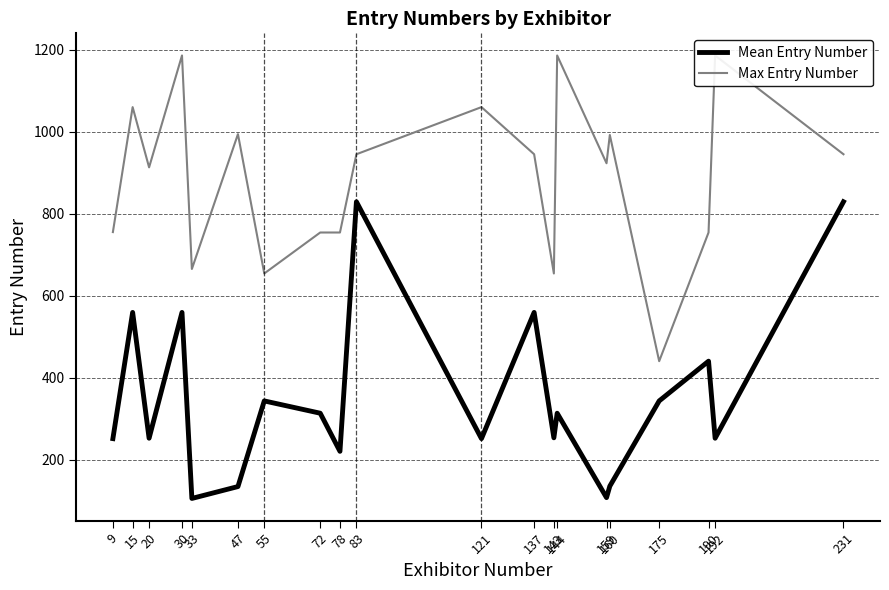

The value of Max Entry Number at 20 is 1361. True or false?

False